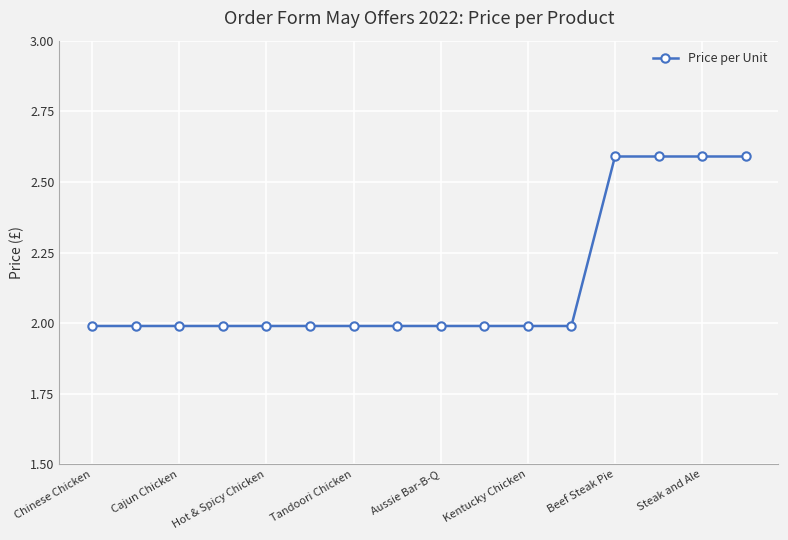

What is the sum of all values?

34.2